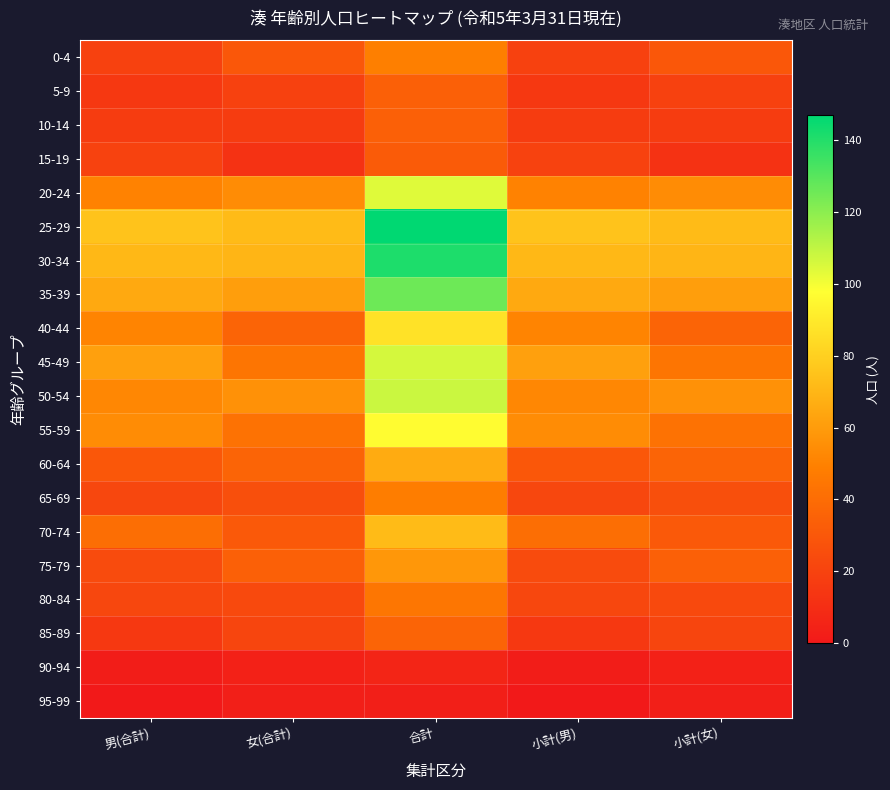

Reading right to left, list all the values displayed in this chart.

0-4: 小計(女)=30	小計(男)=19	合計=49	女(合計)=30	男(合計)=19
5-9: 小計(女)=19	小計(男)=15	合計=34	女(合計)=19	男(合計)=15
10-14: 小計(女)=17	小計(男)=17	合計=34	女(合計)=17	男(合計)=17
15-19: 小計(女)=12	小計(男)=20	合計=32	女(合計)=12	男(合計)=20
20-24: 小計(女)=54	小計(男)=50	合計=104	女(合計)=54	男(合計)=50
25-29: 小計(女)=72	小計(男)=75	合計=147	女(合計)=72	男(合計)=75
30-34: 小計(女)=70	小計(男)=71	合計=141	女(合計)=70	男(合計)=71
35-39: 小計(女)=61	小計(男)=65	合計=126	女(合計)=61	男(合計)=65
40-44: 小計(女)=36	小計(男)=51	合計=87	女(合計)=36	男(合計)=51
45-49: 小計(女)=44	小計(男)=62	合計=106	女(合計)=44	男(合計)=62
50-54: 小計(女)=56	小計(男)=52	合計=108	女(合計)=56	男(合計)=52
55-59: 小計(女)=43	小計(男)=54	合計=97	女(合計)=43	男(合計)=54
60-64: 小計(女)=36	小計(男)=30	合計=66	女(合計)=36	男(合計)=30
65-69: 小計(女)=26	小計(男)=22	合計=48	女(合計)=26	男(合計)=22
70-74: 小計(女)=31	小計(男)=41	合計=72	女(合計)=31	男(合計)=41
75-79: 小計(女)=34	小計(男)=24	合計=58	女(合計)=34	男(合計)=24
80-84: 小計(女)=23	小計(男)=22	合計=45	女(合計)=23	男(合計)=22
85-89: 小計(女)=21	小計(男)=15	合計=36	女(合計)=21	男(合計)=15
90-94: 小計(女)=4	小計(男)=2	合計=6	女(合計)=4	男(合計)=2
95-99: 小計(女)=3	小計(男)=0	合計=3	女(合計)=3	男(合計)=0